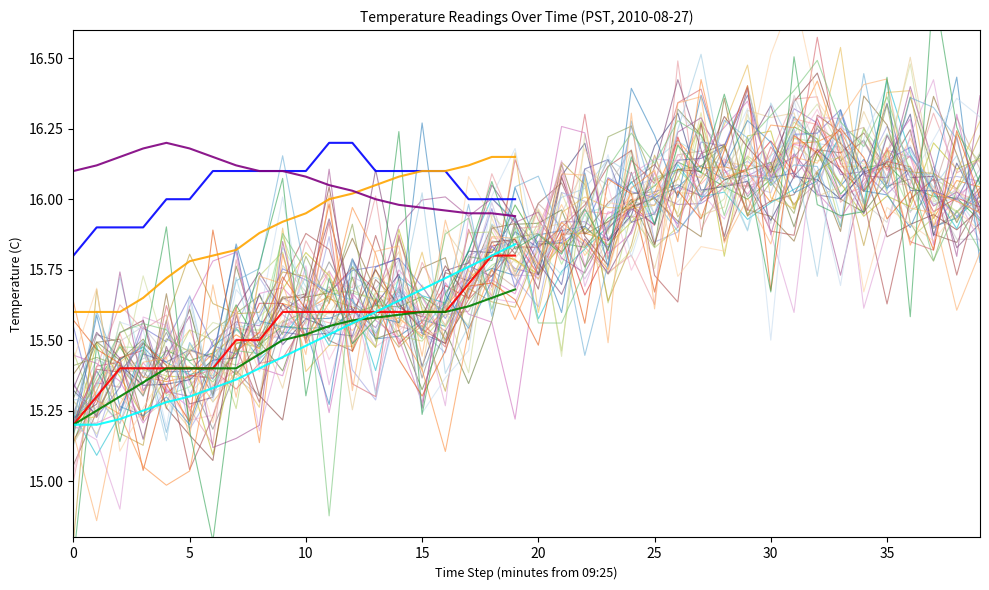

Where is 09:55-10:04 trend nearest to the value 16?

13